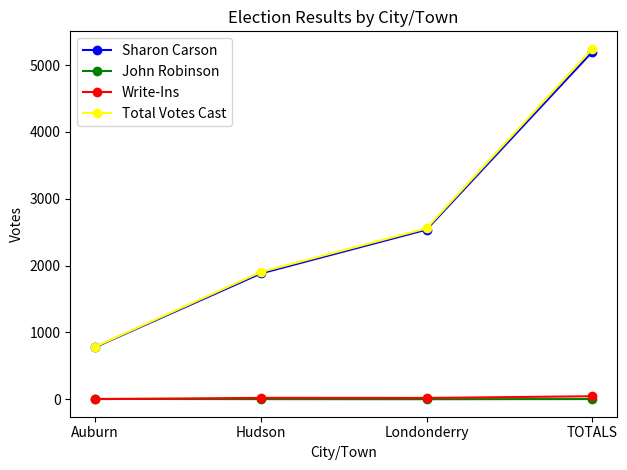

Which series changed the most between Auburn and Londonderry?

Total Votes Cast